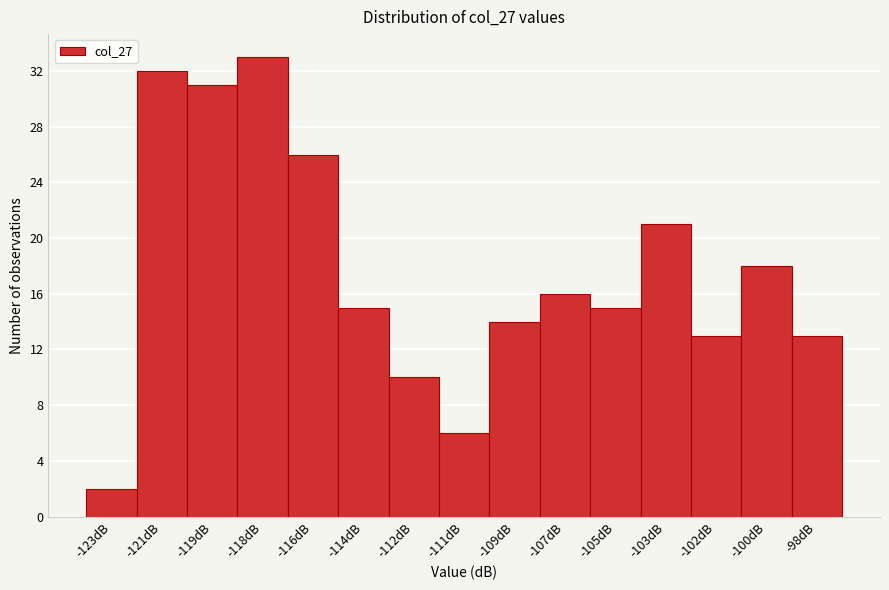

Reading left to right, what are all the values shown in this chart?

2	32	31	33	26	15	10	6	14	16	15	21	13	18	13